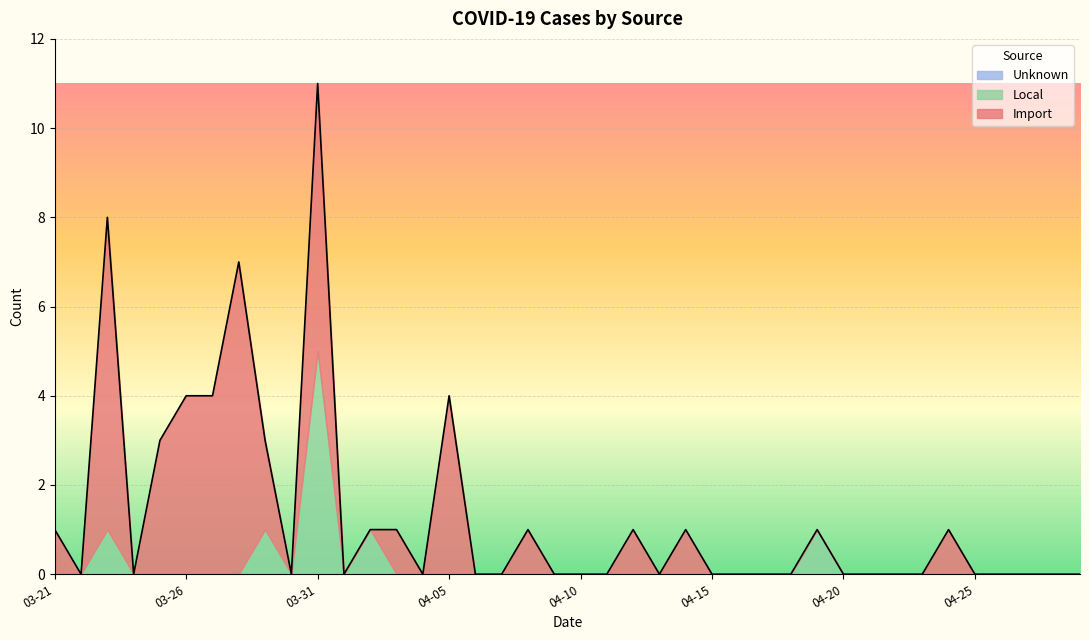

How many interior local valleys does the Local series have?

2